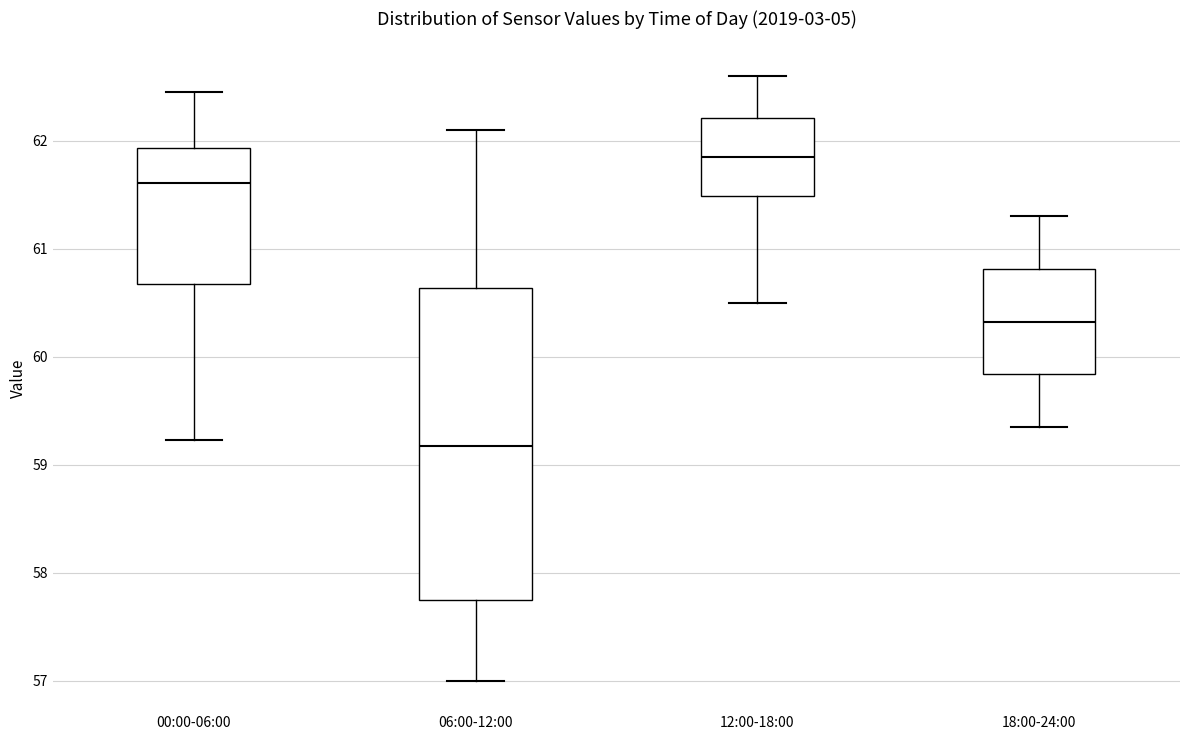

Comparing the boxes themselves (not the whiskers), which one is the tallest?

06:00-12:00